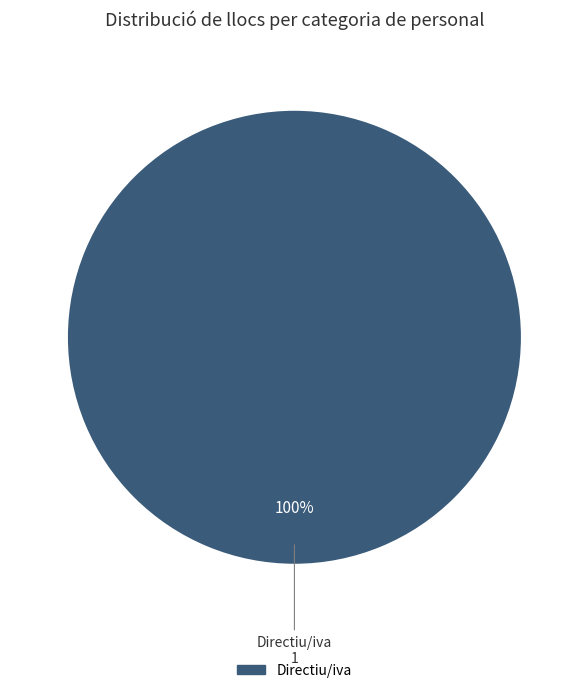

Is there a majority slice in this chart?

Yes